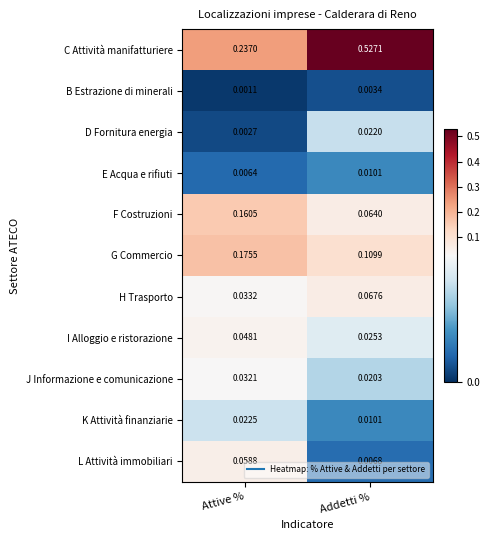

At which label is I Alloggio e ristorazione closest to 0?

Addetti %